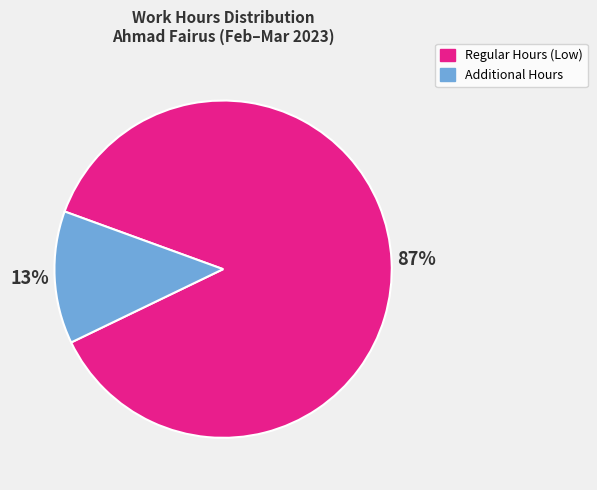

To the nearest percent, what is the average slice percentage?

50%